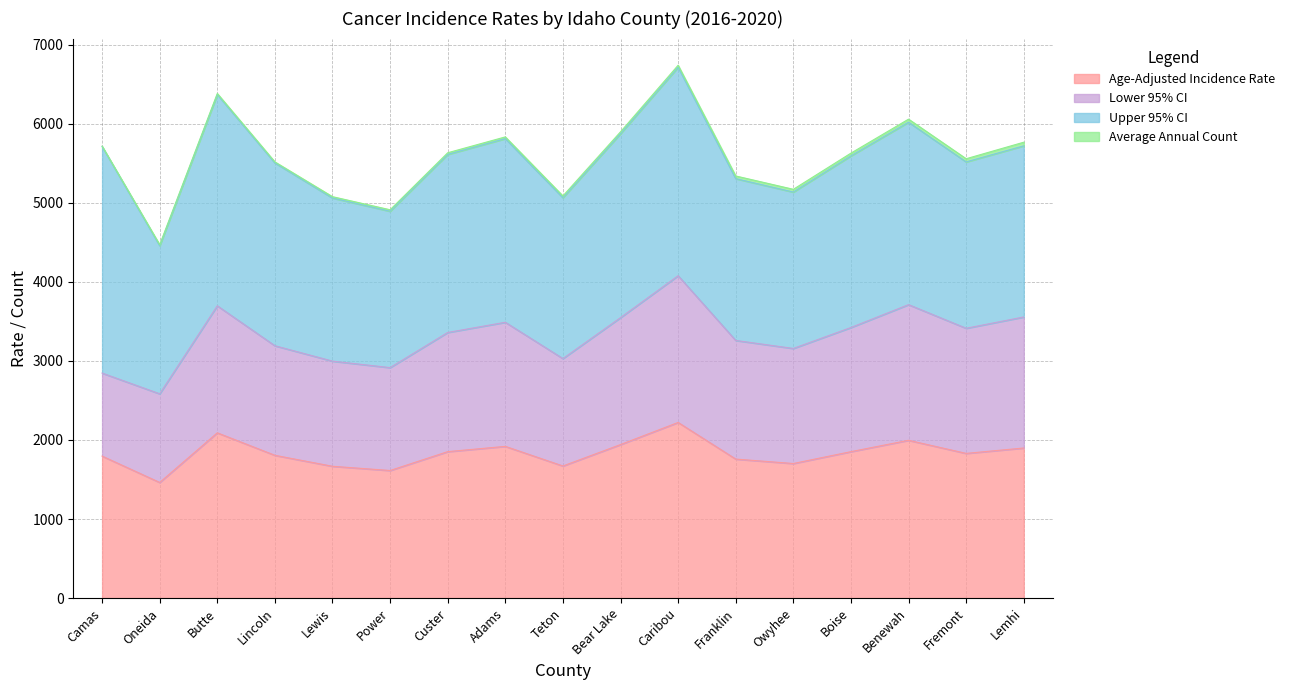

What is the difference between the highest and lowest values at Lemhi?

2119.0